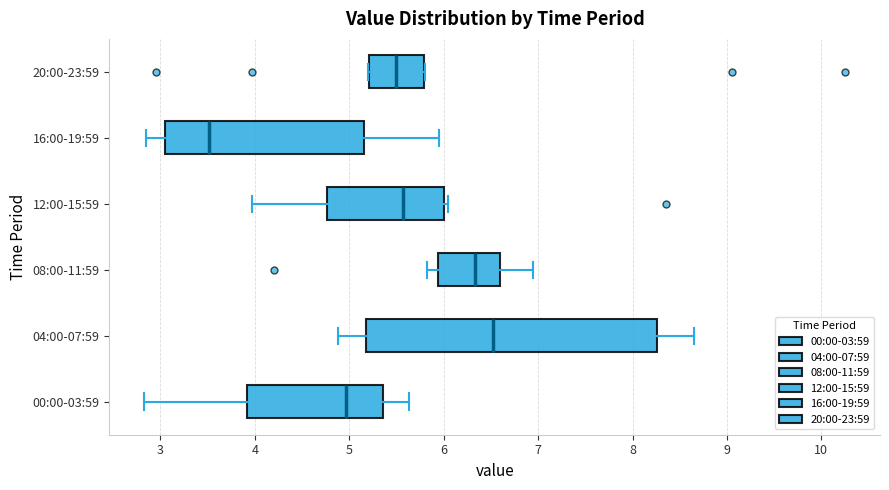

Reading bottom to top, transcribe this box plot: for each box, give where its median line is, the range the box spans, and where its two whiskers end, as read against the x-axis. The values are not printed on the chart, so give them approximately, as read against the axis.

00:00-03:59: median 5.0, box 3.9 to 5.4, whiskers 2.8 to 5.6
04:00-07:59: median 6.5, box 5.2 to 8.3, whiskers 4.9 to 8.7
08:00-11:59: median 6.3, box 5.9 to 6.6, whiskers 5.8 to 7.0
12:00-15:59: median 5.6, box 4.8 to 6.0, whiskers 4.0 to 6.1
16:00-19:59: median 3.5, box 3.1 to 5.2, whiskers 2.9 to 6.0
20:00-23:59: median 5.5, box 5.2 to 5.8, whiskers 5.2 to 5.8